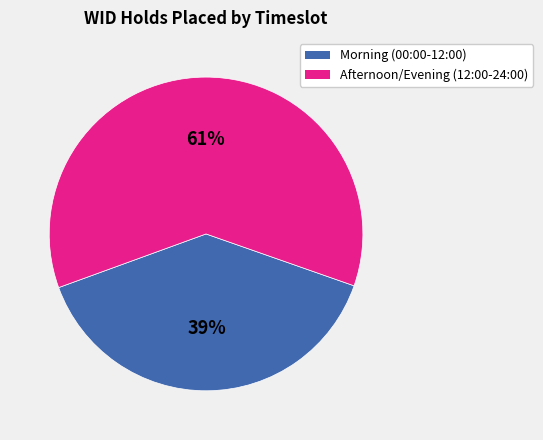

Is the sum of Afternoon/Evening (12:00-24:00) and Morning (00:00-12:00) greater than half?

Yes